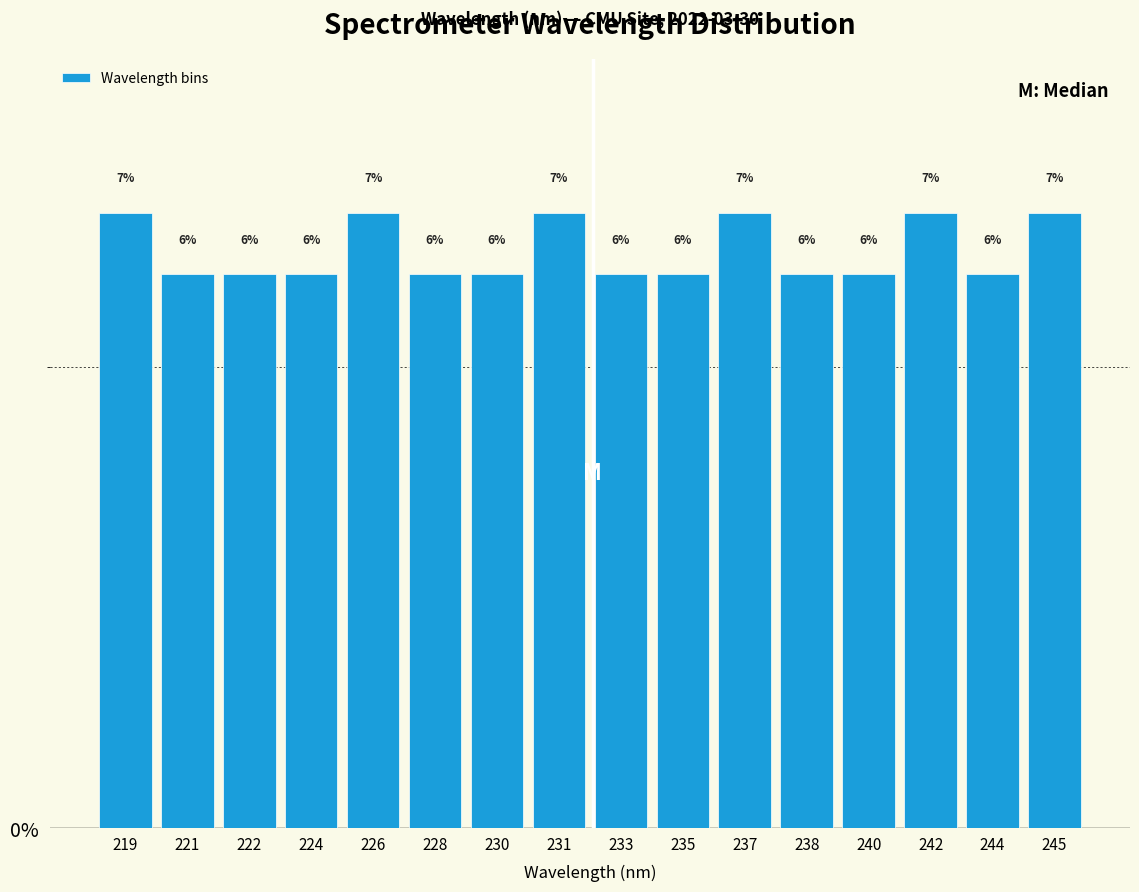

The chart shows a value of 6.0 at 230. True or false?

True